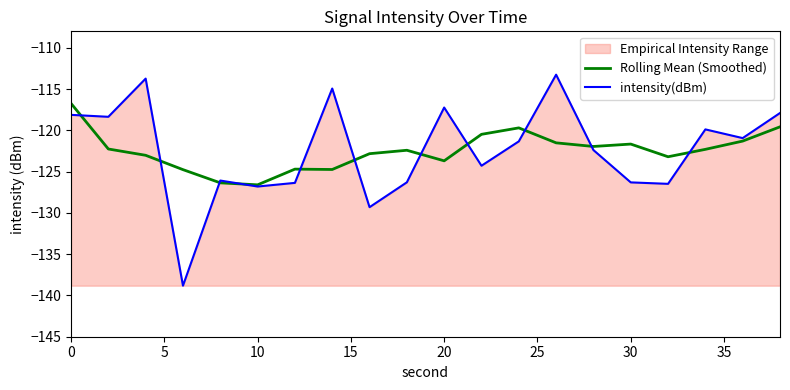

Which series has the widest spread of values?

intensity(dBm)